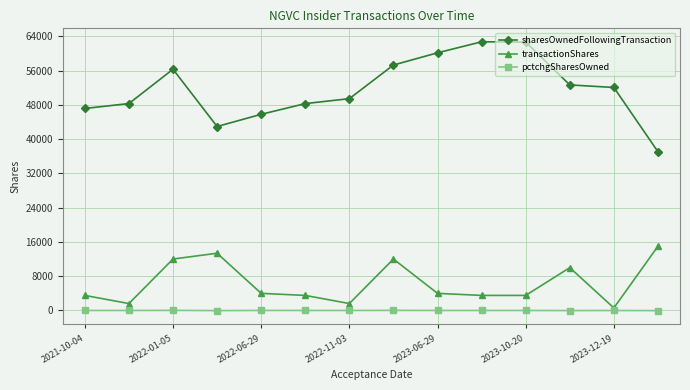

What is the highest value of the transactionShares series?

15000